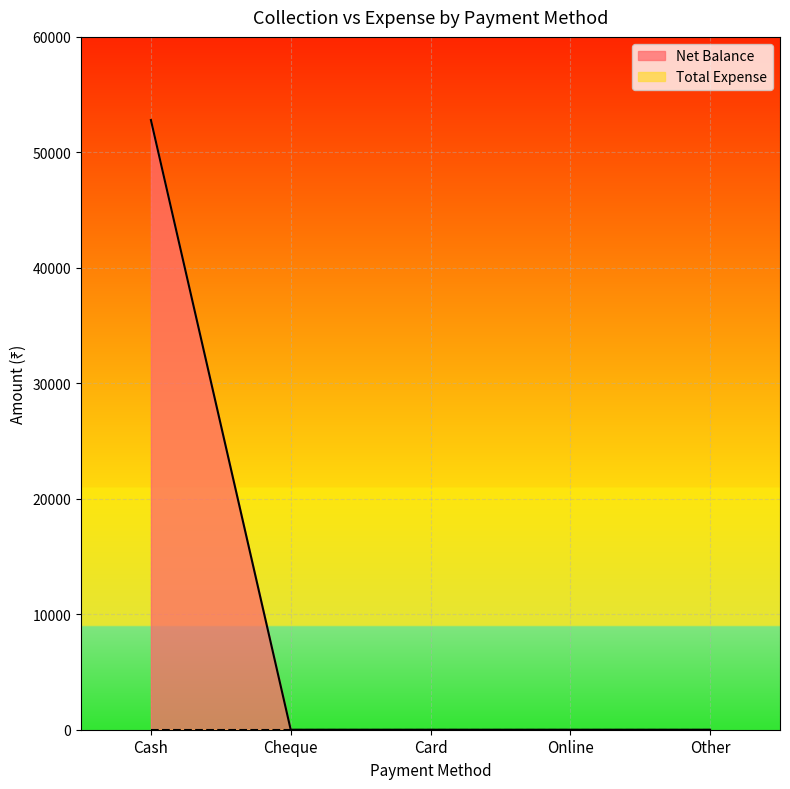

What is the value of the 1st point from the left?

52798